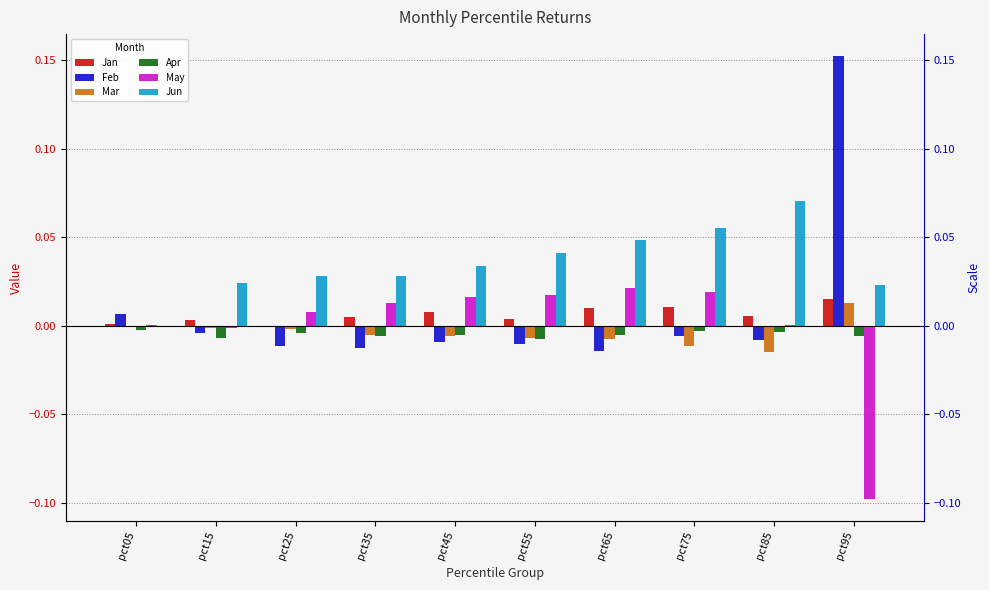

What is the greatest value displayed?

0.2